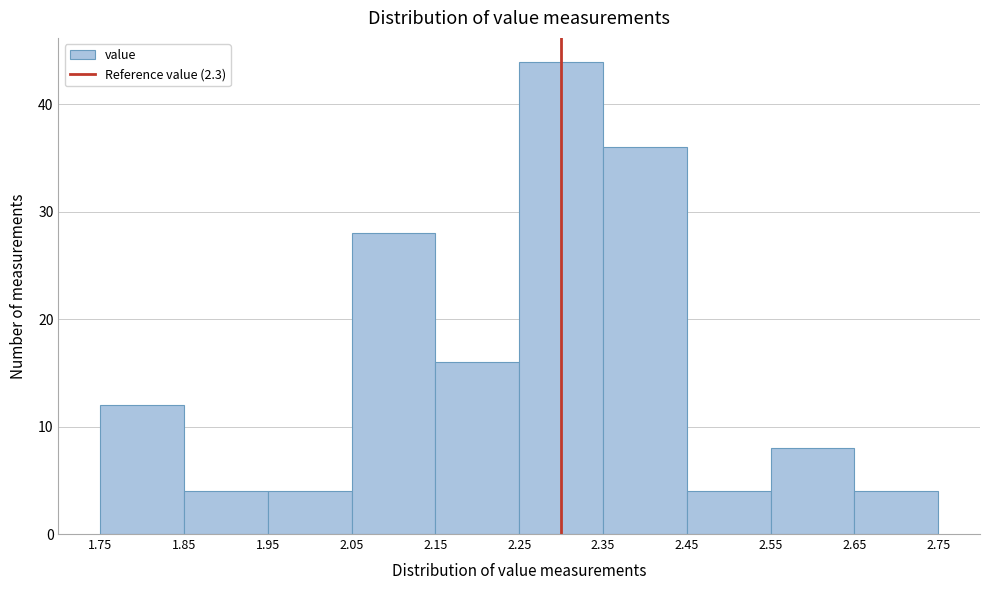

Reading left to right, list every bar in this chart as the range it spans on the x-axis followed by its height. The values are not printed on the chart, so give them approximately, as read against the axis.

1.75 to 1.85: 12
1.85 to 1.95: 4
1.95 to 2.05: 4
2.05 to 2.15: 28
2.15 to 2.25: 16
2.25 to 2.35: 44
2.35 to 2.45: 36
2.45 to 2.55: 4
2.55 to 2.65: 8
2.65 to 2.75: 4